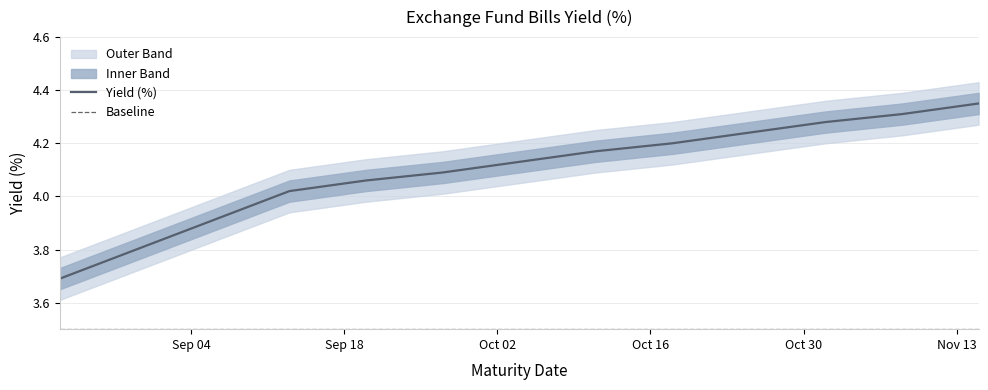

How many categories are shown in the chart?

13